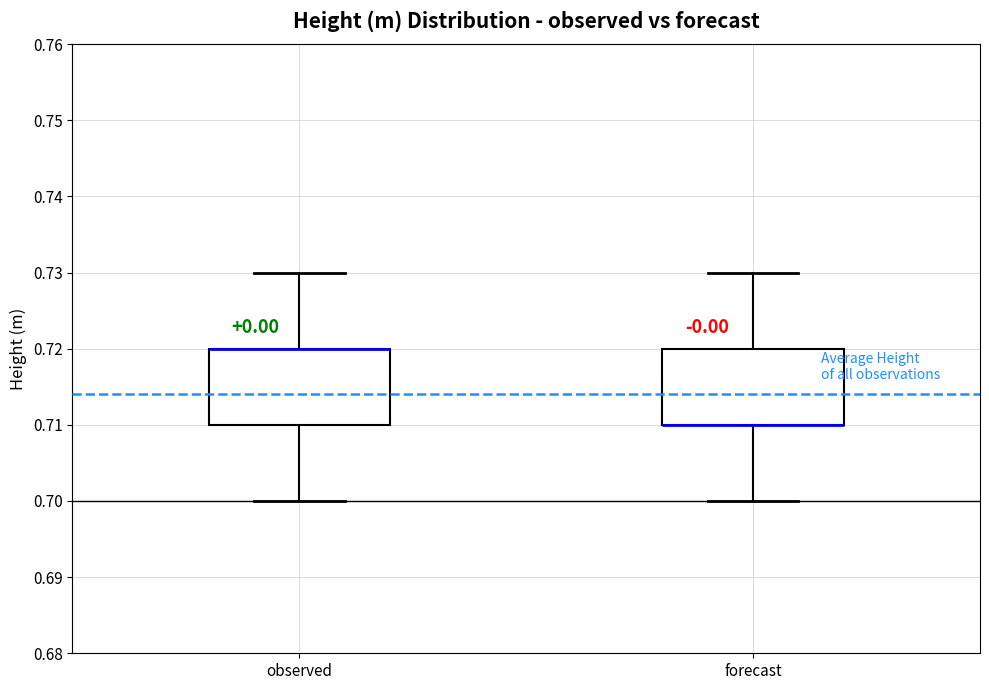

Where is the lower edge of the box for forecast on the y-axis? The values are not printed on the chart, so give them approximately, as read against the axis.

0.71